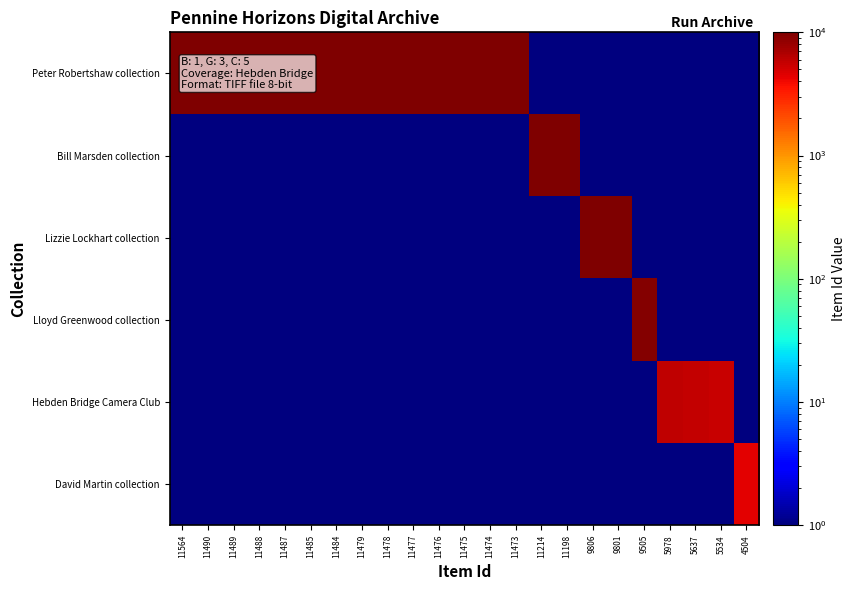

Reading left to right, what are all the values shown in this chart?

Peter Robertshaw collection: 11564=11564	11490=11490	11489=11489	11488=11488	11487=11487	11485=11485	11484=11484	11479=11479	11478=11478	11477=11477	11476=11476	11475=11475	11474=11474	11473=11473	11214=1	11198=1	9806=1	9801=1	9505=1	5978=1	5637=1	5534=1	4504=1
Bill Marsden collection: 11564=1	11490=1	11489=1	11488=1	11487=1	11485=1	11484=1	11479=1	11478=1	11477=1	11476=1	11475=1	11474=1	11473=1	11214=11214	11198=11198	9806=1	9801=1	9505=1	5978=1	5637=1	5534=1	4504=1
Lizzie Lockhart collection: 11564=1	11490=1	11489=1	11488=1	11487=1	11485=1	11484=1	11479=1	11478=1	11477=1	11476=1	11475=1	11474=1	11473=1	11214=1	11198=1	9806=9806	9801=9801	9505=1	5978=1	5637=1	5534=1	4504=1
Lloyd Greenwood collection: 11564=1	11490=1	11489=1	11488=1	11487=1	11485=1	11484=1	11479=1	11478=1	11477=1	11476=1	11475=1	11474=1	11473=1	11214=1	11198=1	9806=1	9801=1	9505=9505	5978=1	5637=1	5534=1	4504=1
Hebden Bridge Camera Club: 11564=1	11490=1	11489=1	11488=1	11487=1	11485=1	11484=1	11479=1	11478=1	11477=1	11476=1	11475=1	11474=1	11473=1	11214=1	11198=1	9806=1	9801=1	9505=1	5978=5978	5637=5637	5534=5534	4504=1
David Martin collection: 11564=1	11490=1	11489=1	11488=1	11487=1	11485=1	11484=1	11479=1	11478=1	11477=1	11476=1	11475=1	11474=1	11473=1	11214=1	11198=1	9806=1	9801=1	9505=1	5978=1	5637=1	5534=1	4504=4504